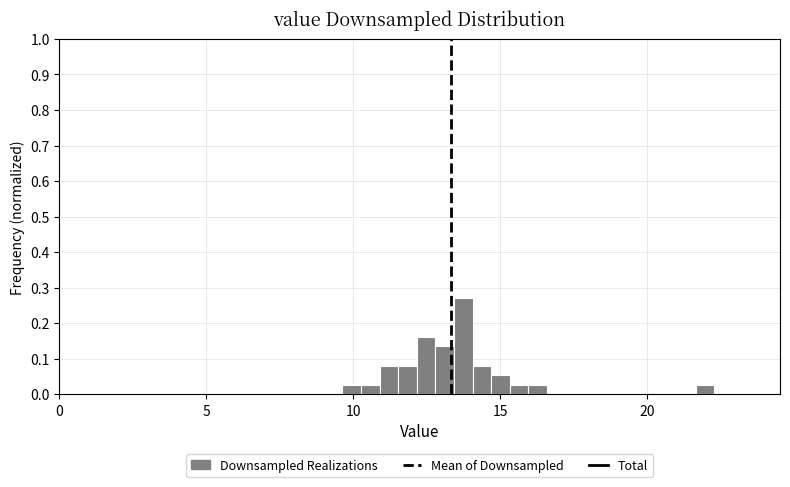

Around what value on the x-axis is the tallest bar? Give the approximate position of its centre, as read against the axis.

13.5